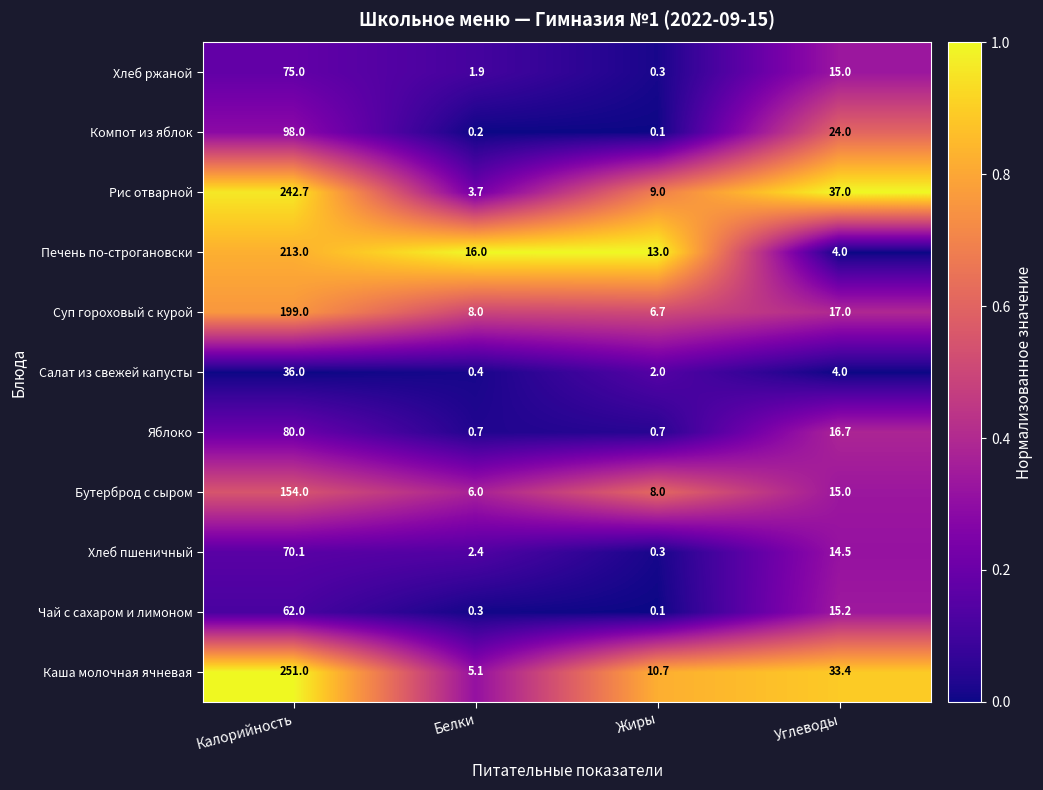

What is the difference between the highest and lowest values at Белки?

15.8